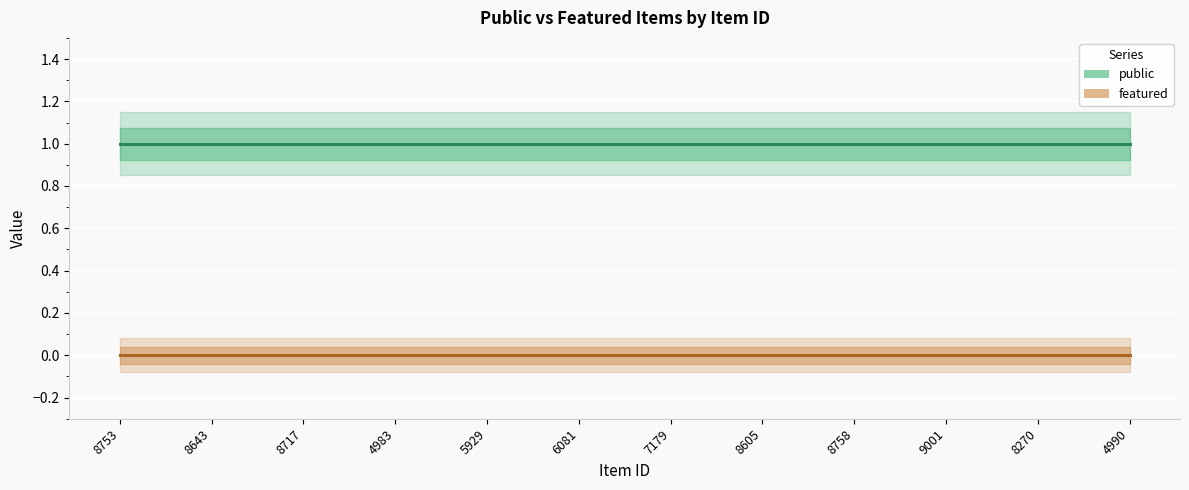

Rank the series by their maximum value, from lowest to highest.

featured, public